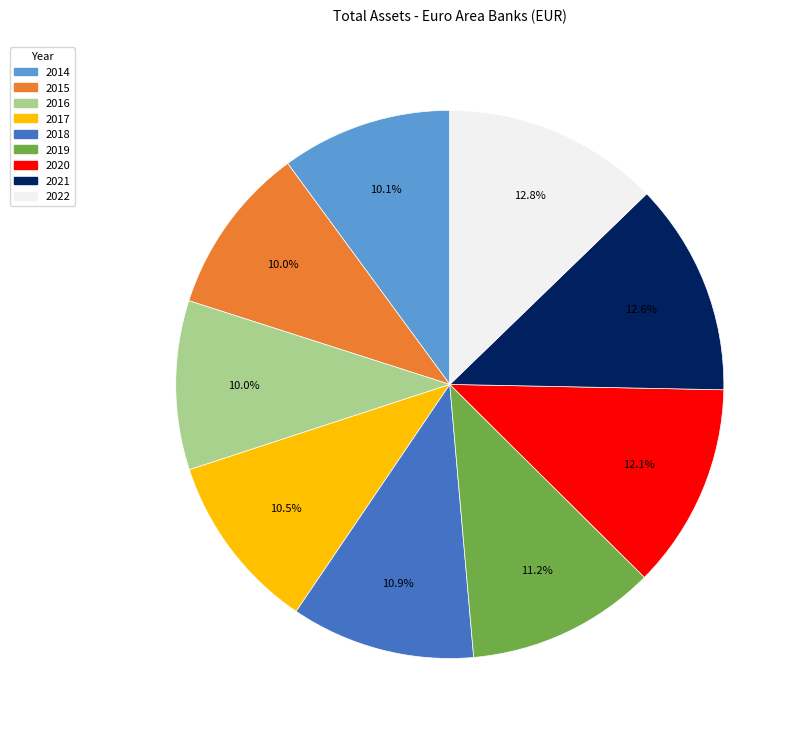

True or false: 2021 accounts for 27% of the total.

False